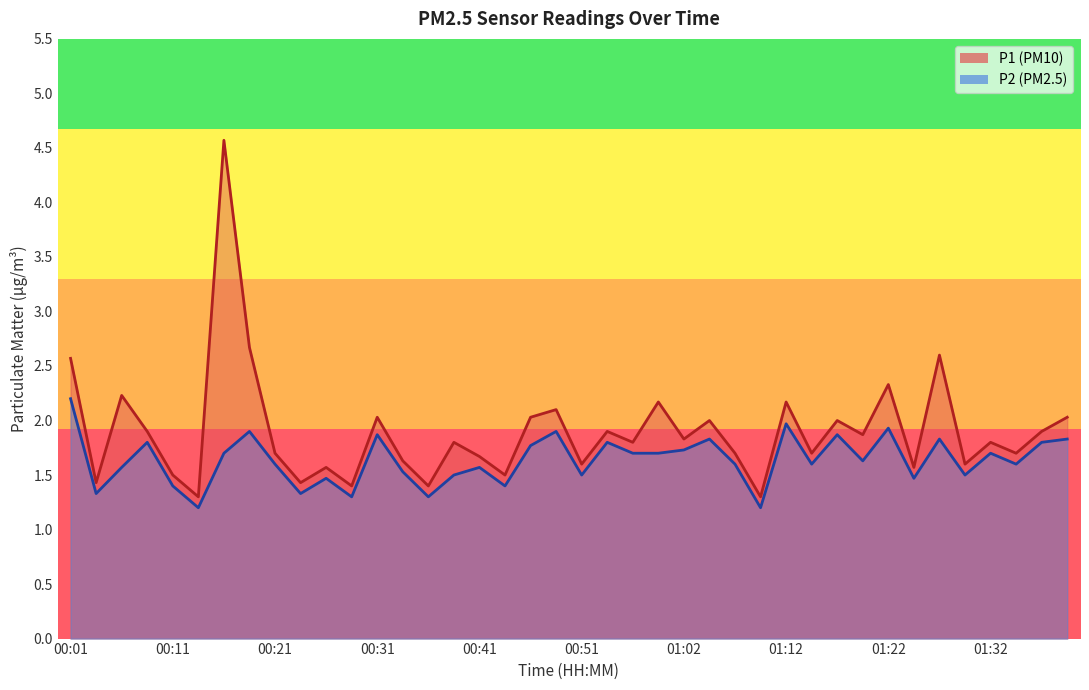

What is the sum of the P2 values at 00:24 and 01:37?

3.1